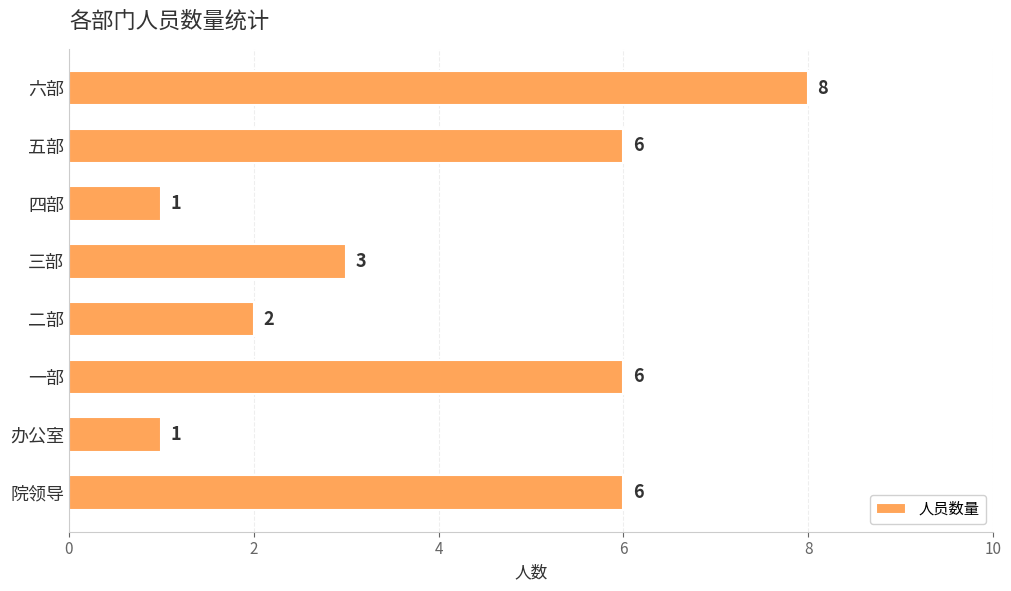

The value at 五部 is 6. True or false?

True